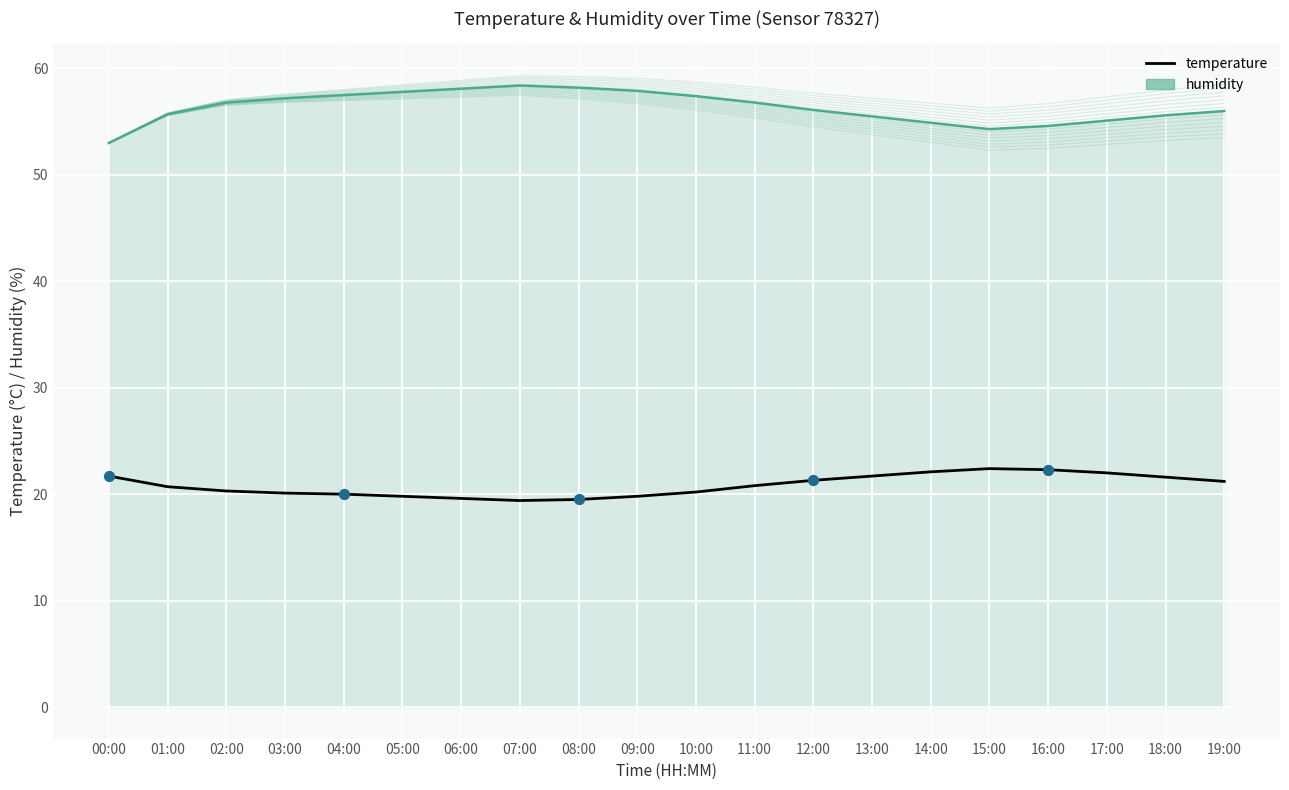

What is the total value across all series at 12:00?

77.4